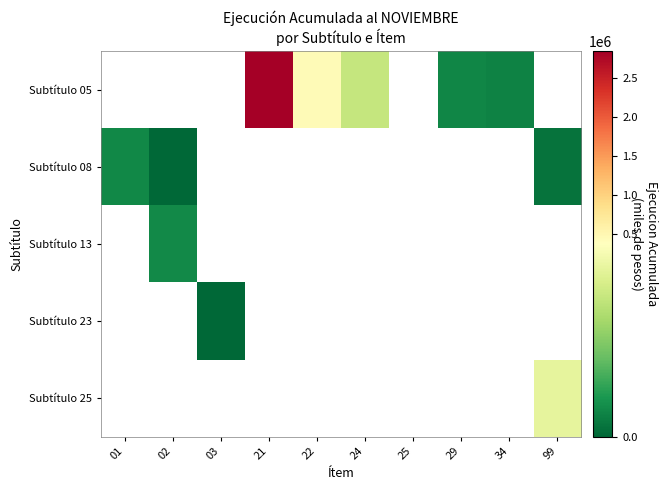

Rank the categories by Subtítulo 25 value from lowest to highest.

01, 02, 03, 21, 22, 24, 25, 29, 34, 99